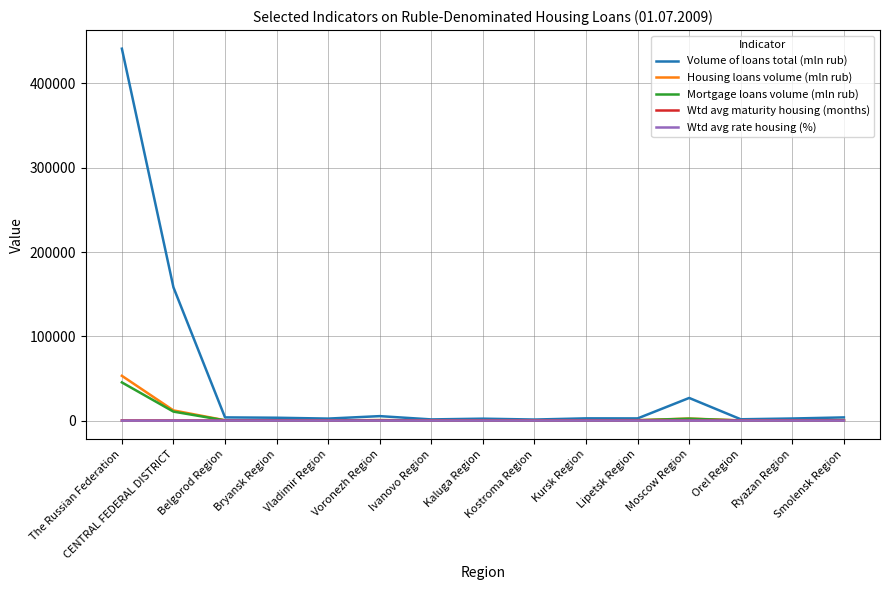

Which series has the widest spread of values?

Volume of loans total (mln rub)